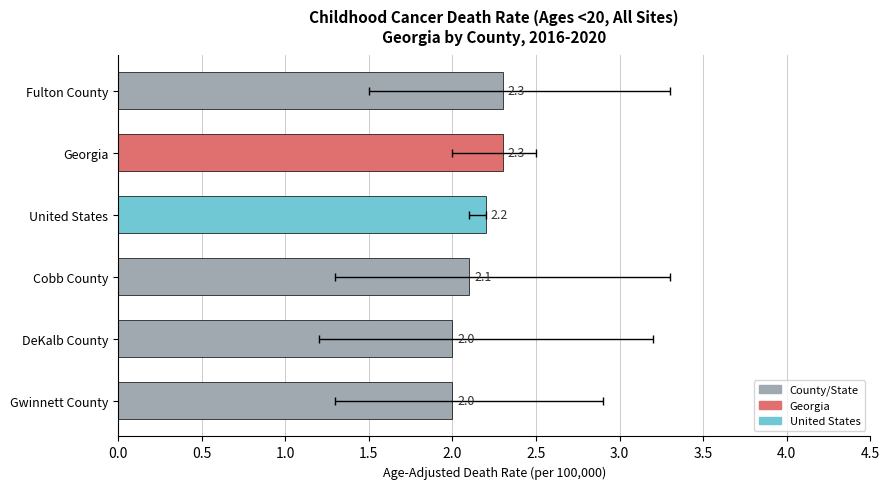

How many bars are there in total?

6